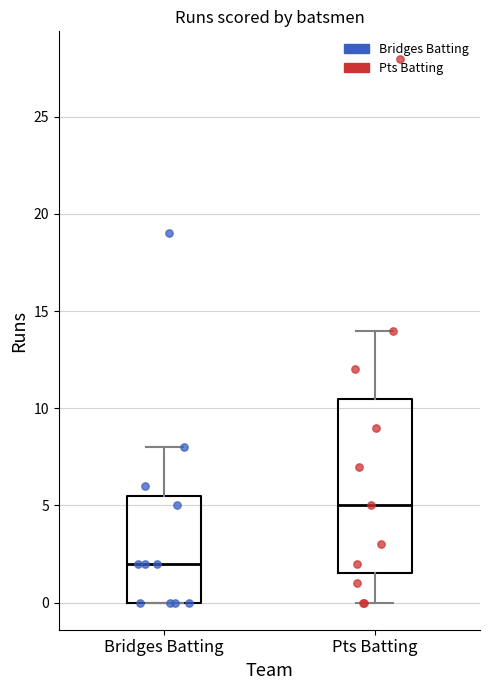

Which box's median line is the highest?

Pts Batting